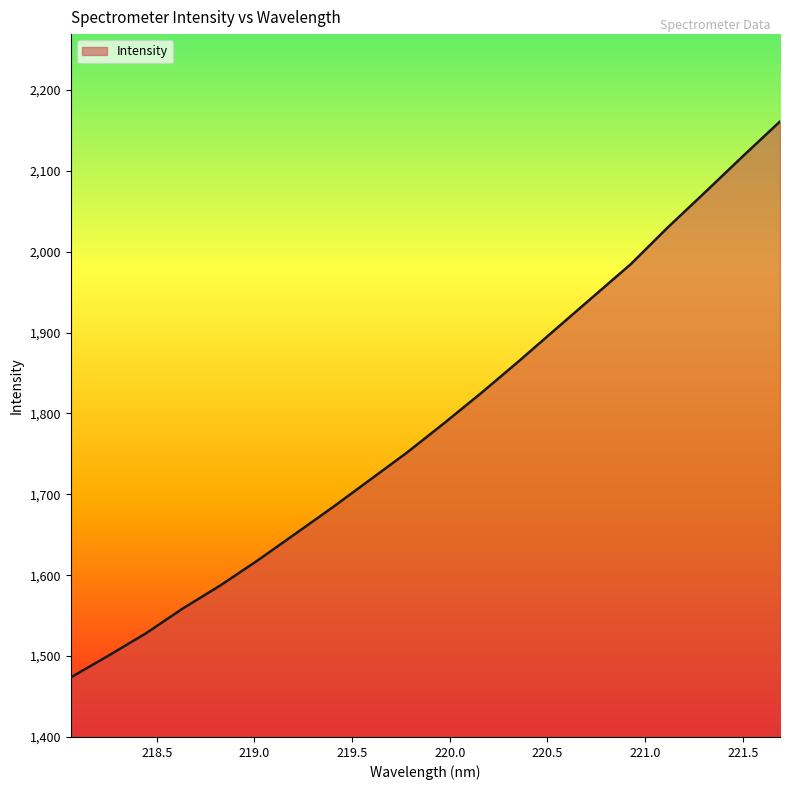

Does the chart display data point markers on the line(s)?

No